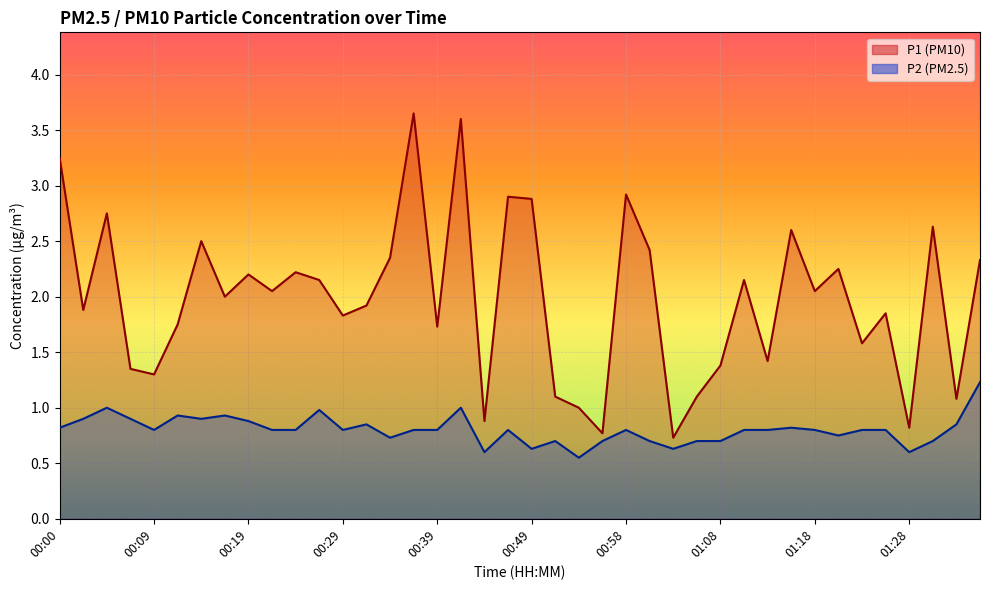

At which category is the sum across all series the highest?

00:41